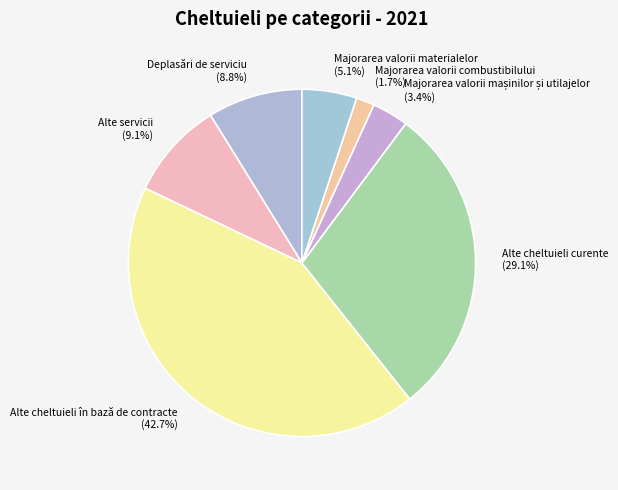

To the nearest percent, what is the combined percentage of Alte cheltuieli în bază de contracte and Alte cheltuieli curente?

72%